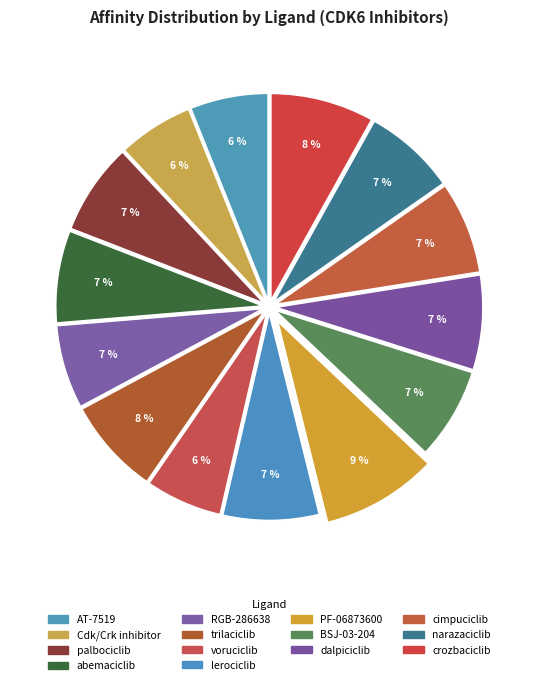

Is the sum of crozbaciclib and BSJ-03-204 greater than half?

No